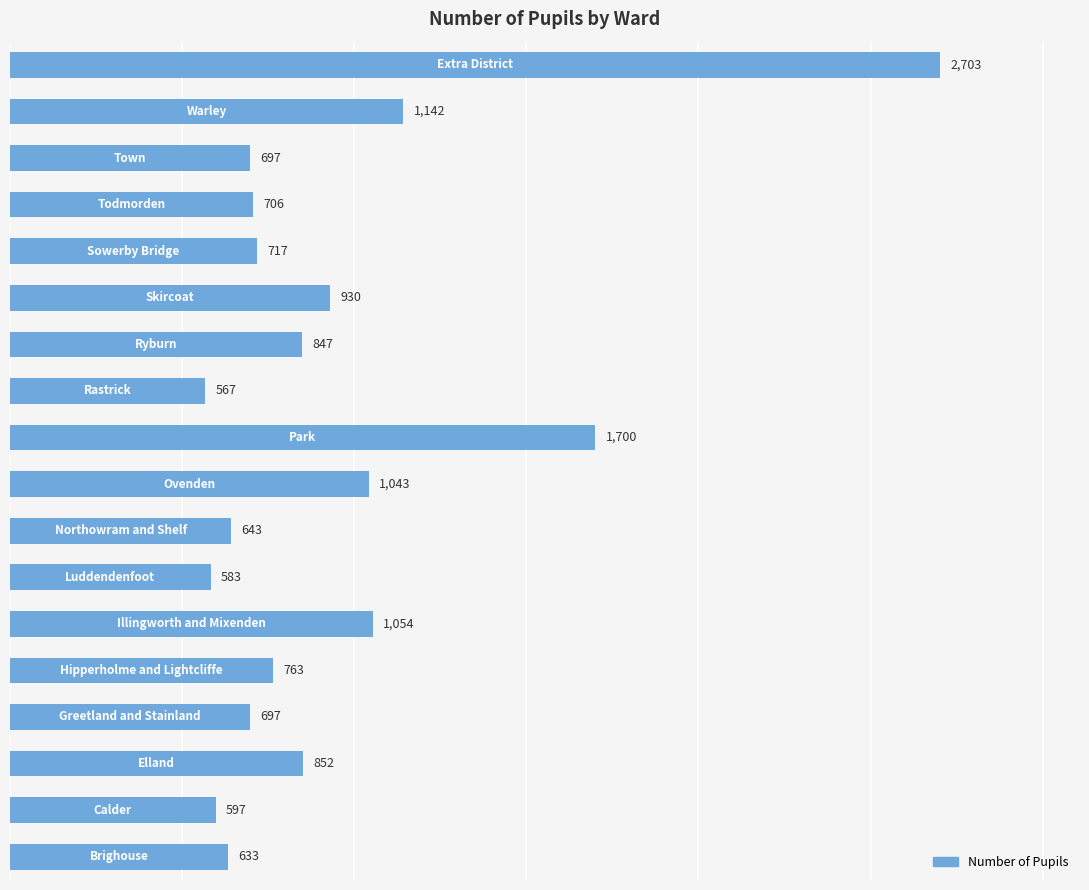

What is the difference between the maximum and minimum values?

2136